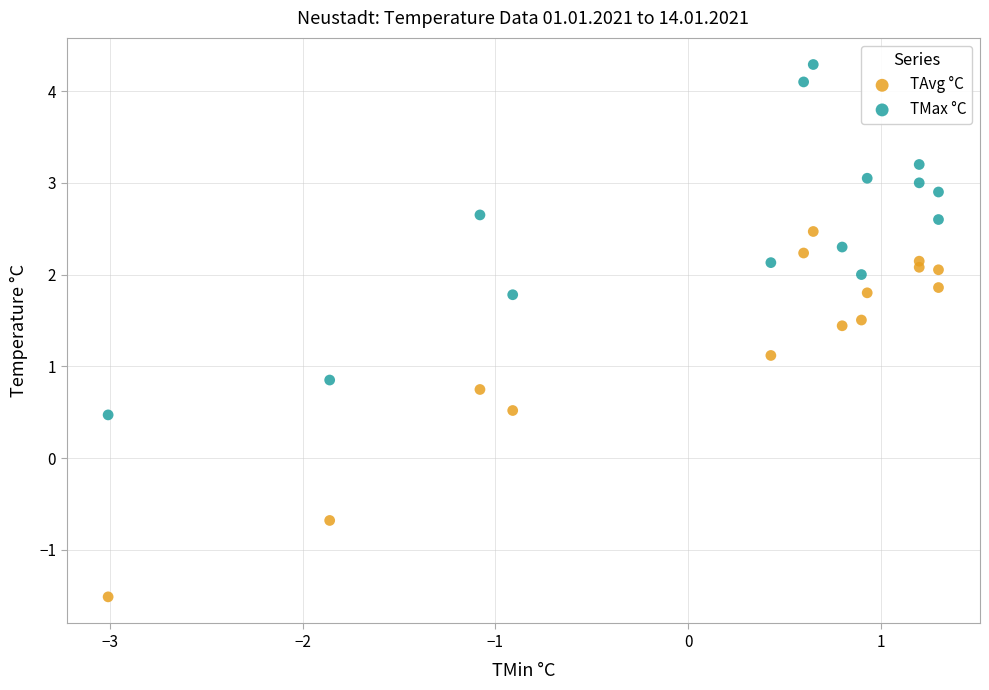

Across all data points, what is the range of Y values (max minus min)?

5.8